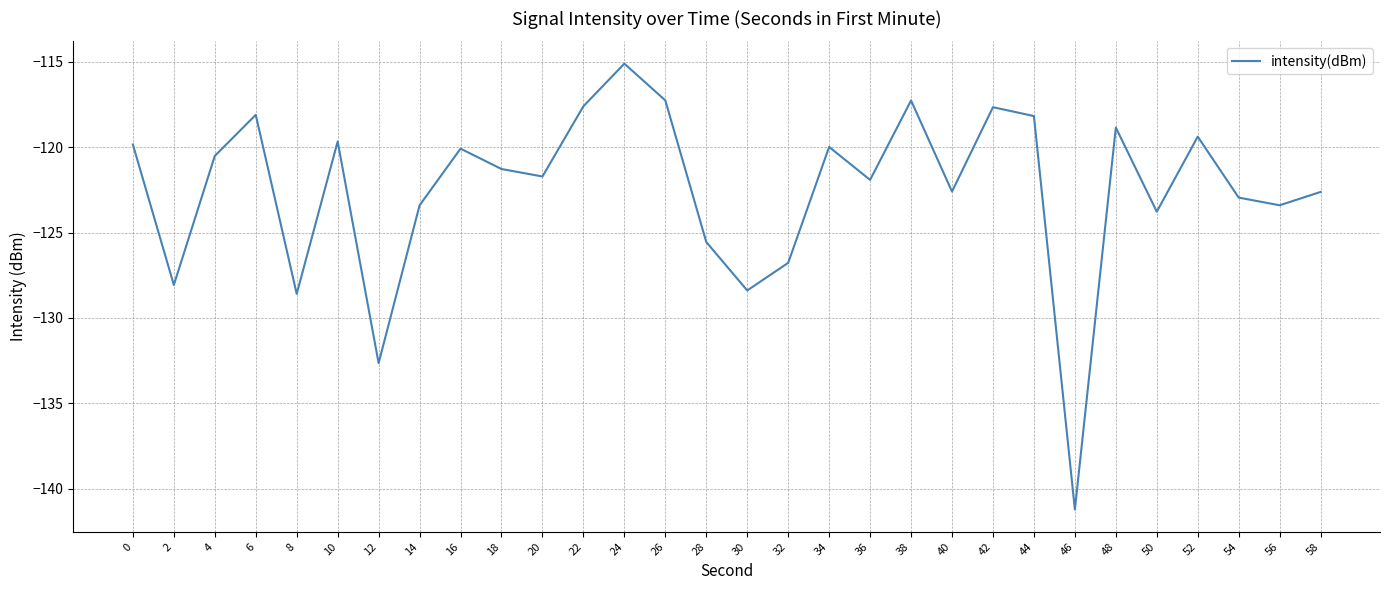

At which label is the value closest to -128?

2